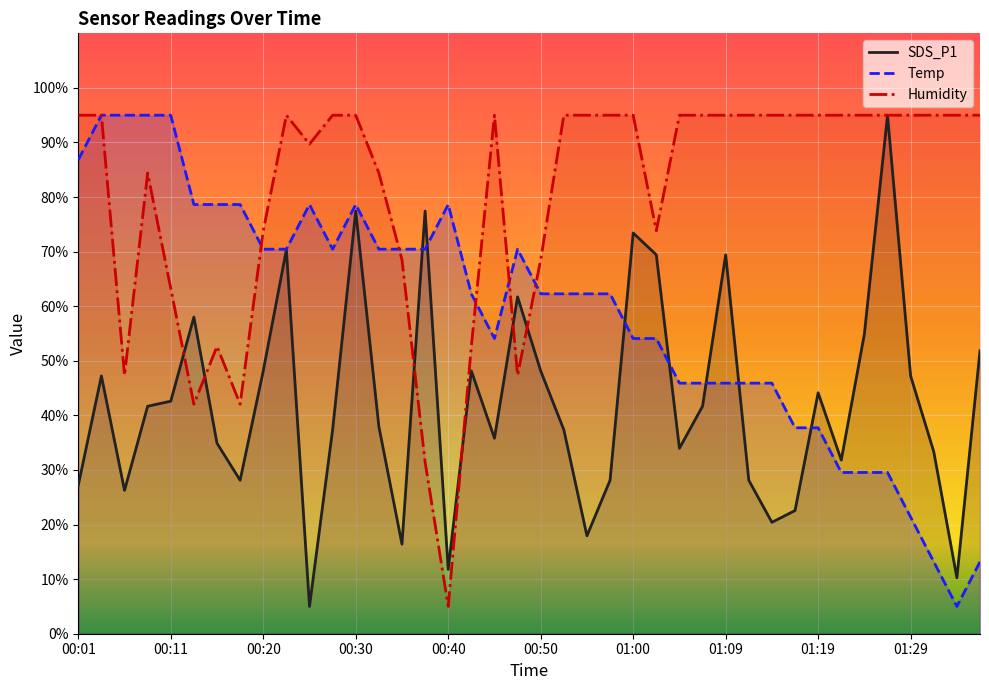

At which label does SDS_P1 first exceed 41?

00:03